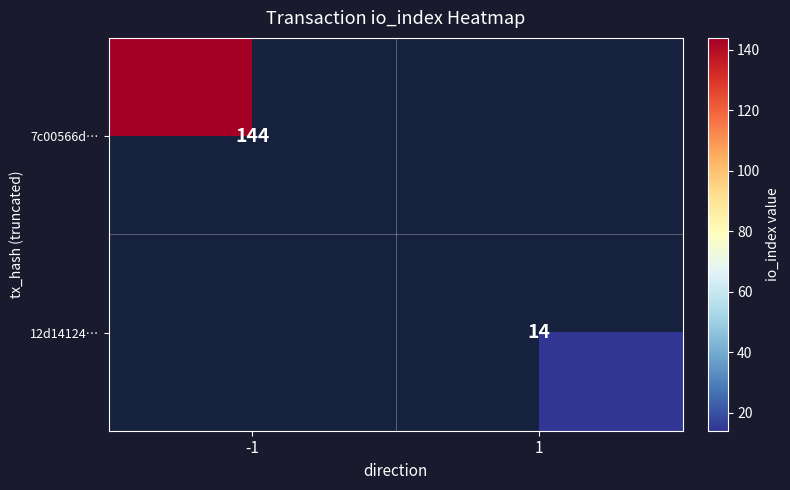

Is it true that 7c00566d… equals 51 at -1?

False